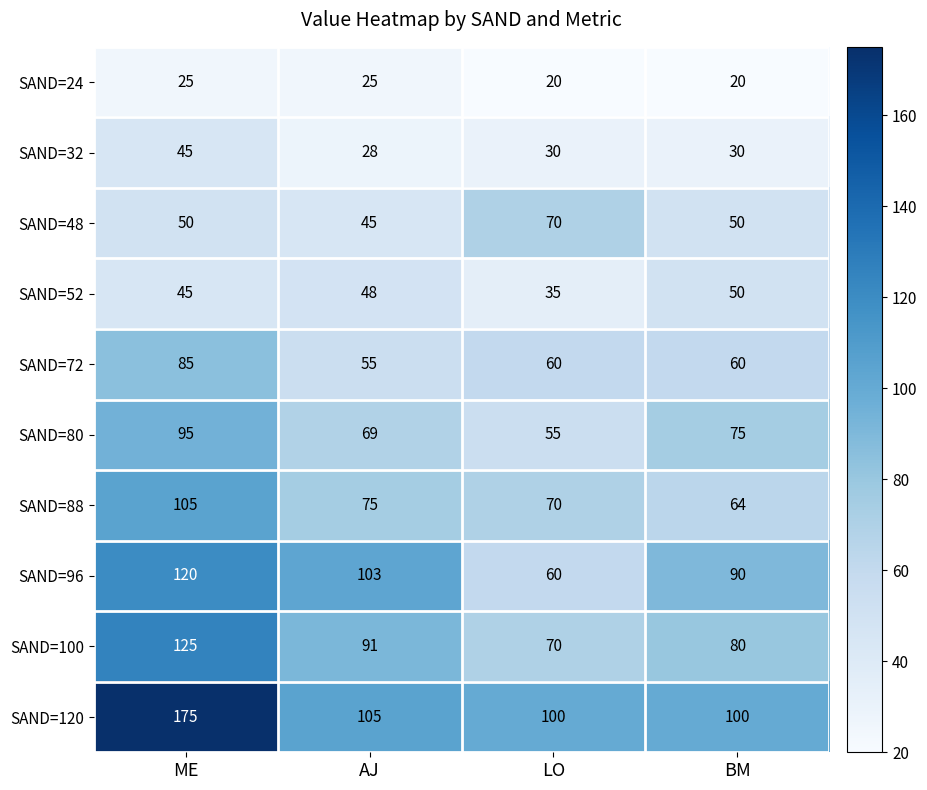

Between LO and BM, which series saw the biggest shift?

SAND=96